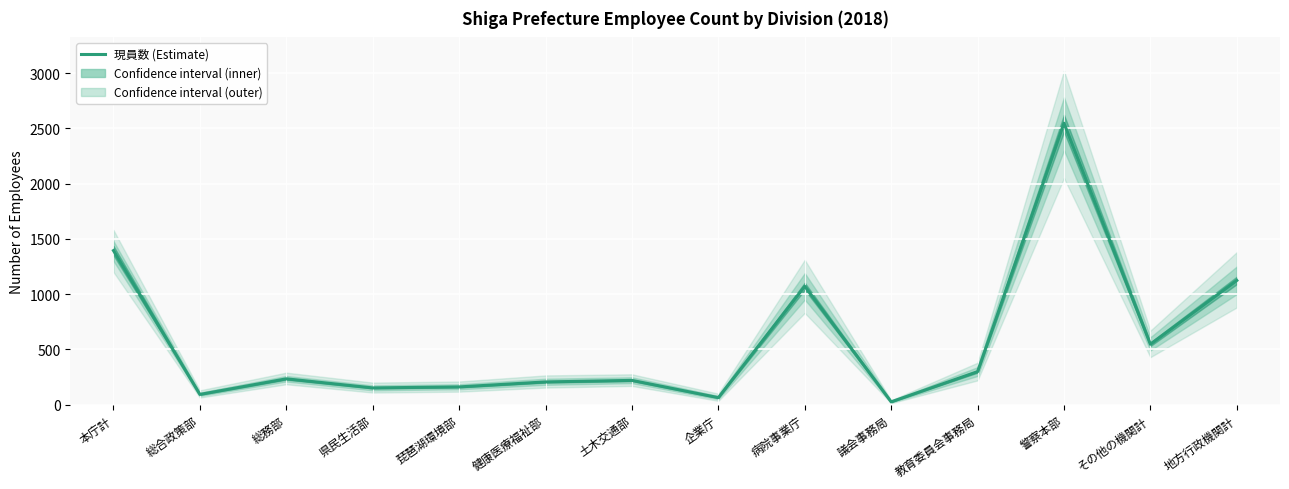

What is the change in value from 病院事業庁 to 地方行政機関計?

+53